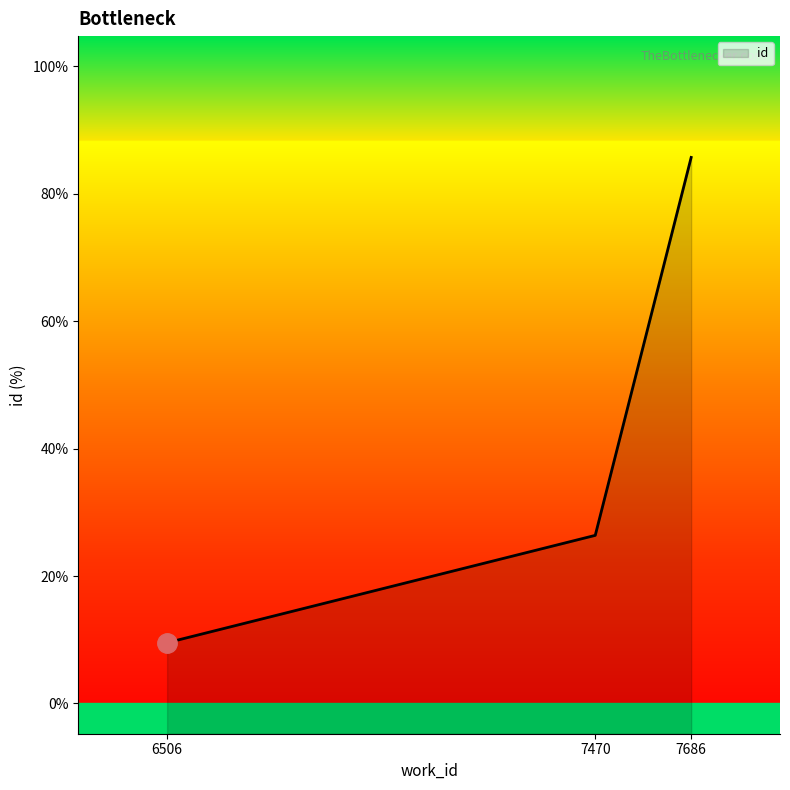

Where is the data nearest to the value 50?

7470